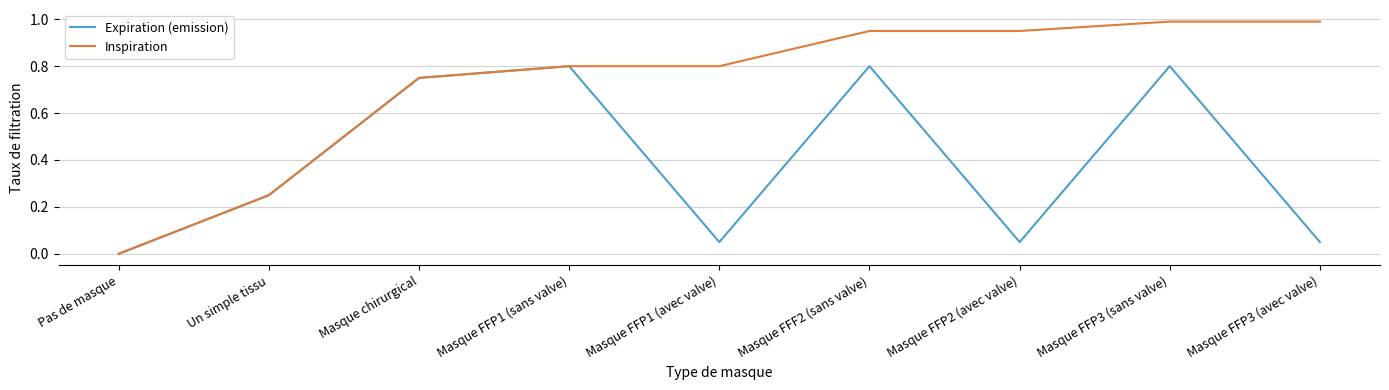

True or false: Inspiration has a value of 0.0 at Pas de masque.

True